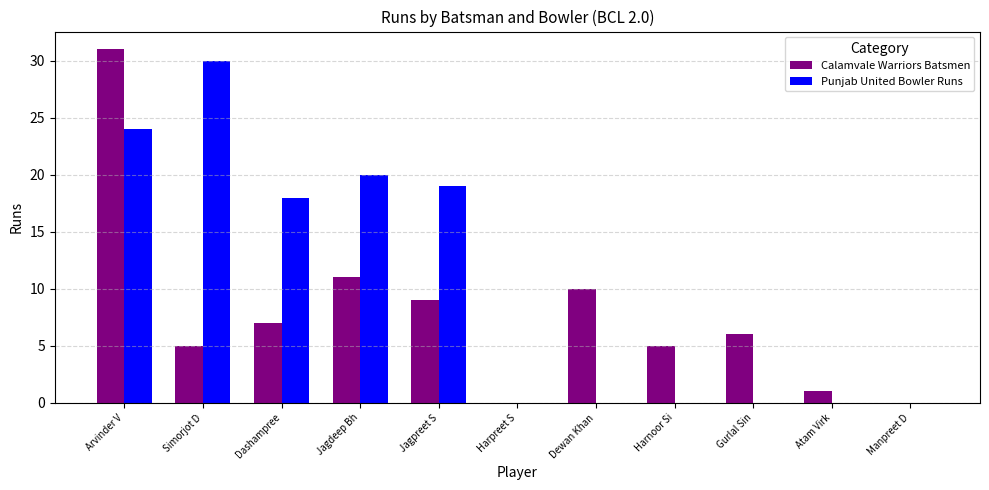

Reading left to right, extract all data points from this chart.

Calamvale Warriors Batsmen: 31	5	7	11	9	0	10	5	6	1	0
Punjab United Bowler Runs: 24	30	18	20	19	0	0	0	0	0	0